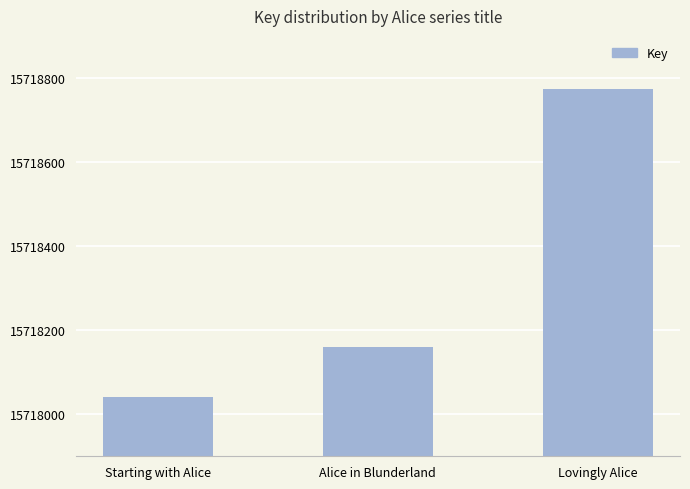

Does the chart contain stacked bars?

No